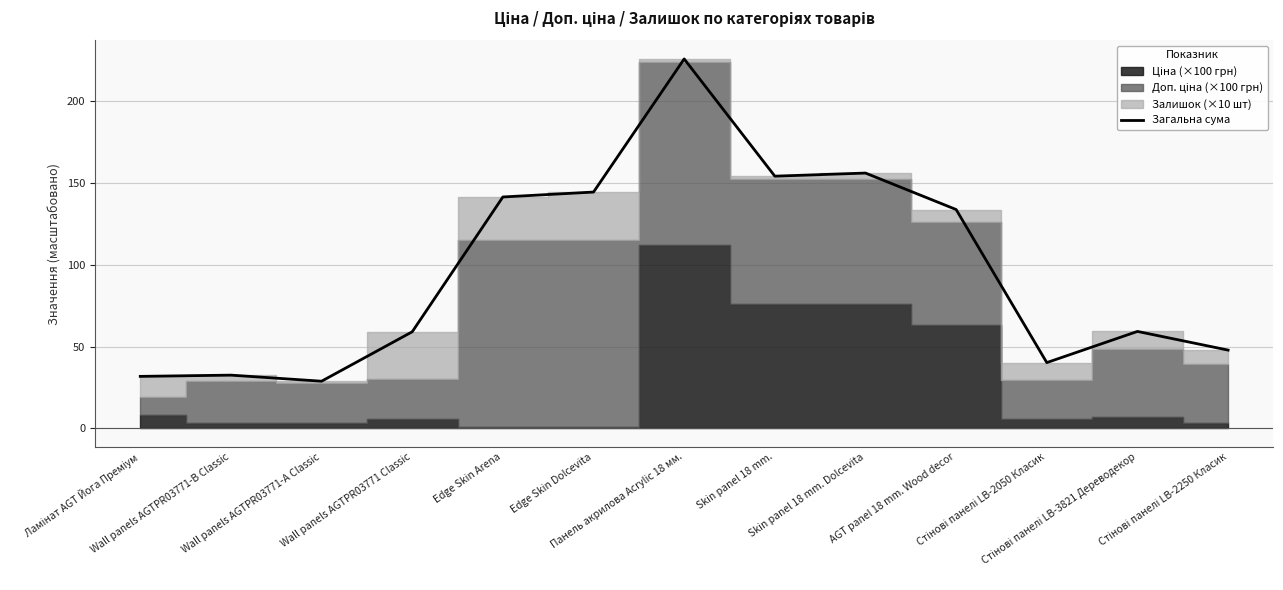

What is the smallest value displayed?

28.8